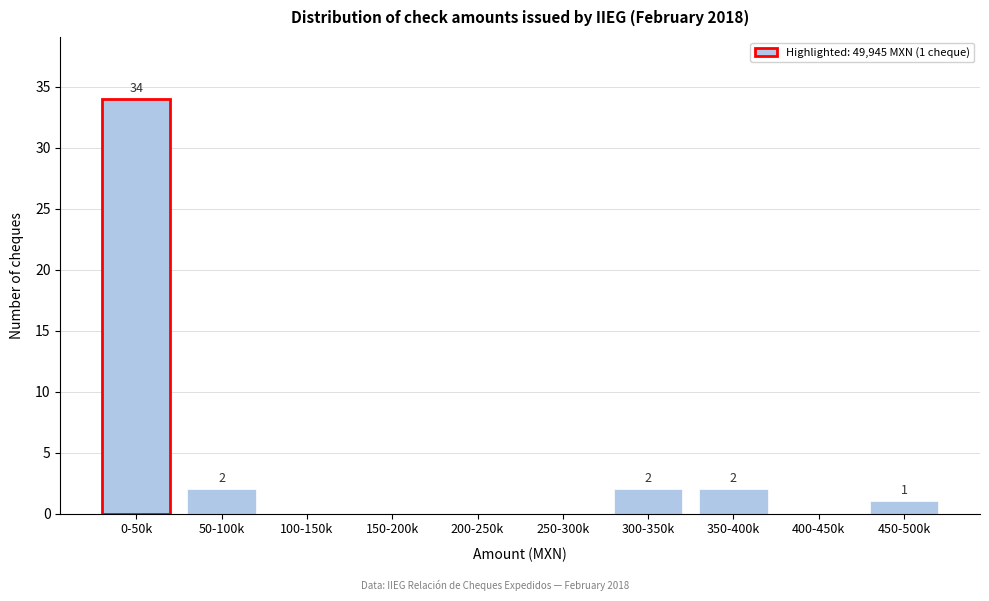

Reading left to right, what are all the values shown in this chart?

0-50k=34	50-100k=2	100-150k=0	150-200k=0	200-250k=0	250-300k=0	300-350k=2	350-400k=2	400-450k=0	450-500k=1